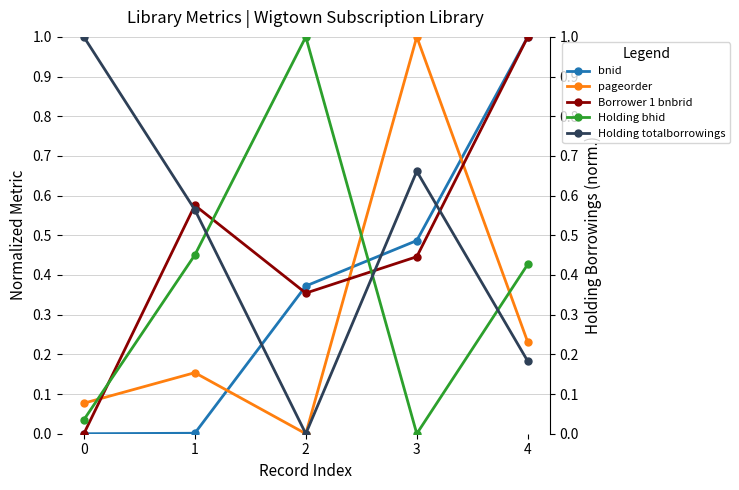

What are all the series names shown in the legend?

bnid, pageorder, Borrower 1 bnbrid, Holding bhid, Holding totalborrowings